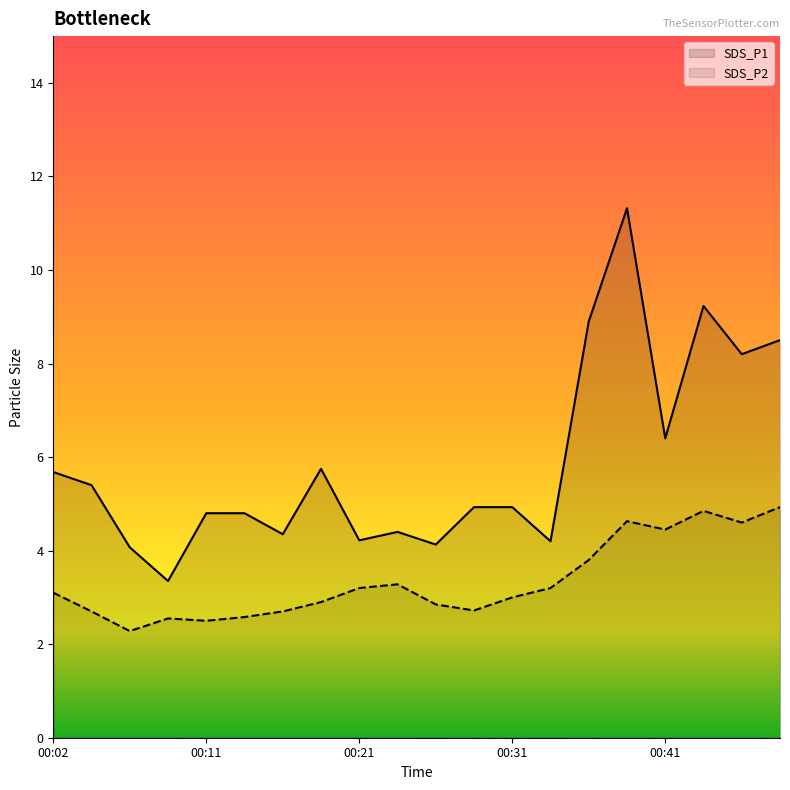

What is the difference between the SDS_P1 values at 00:11 and 00:21?

0.6